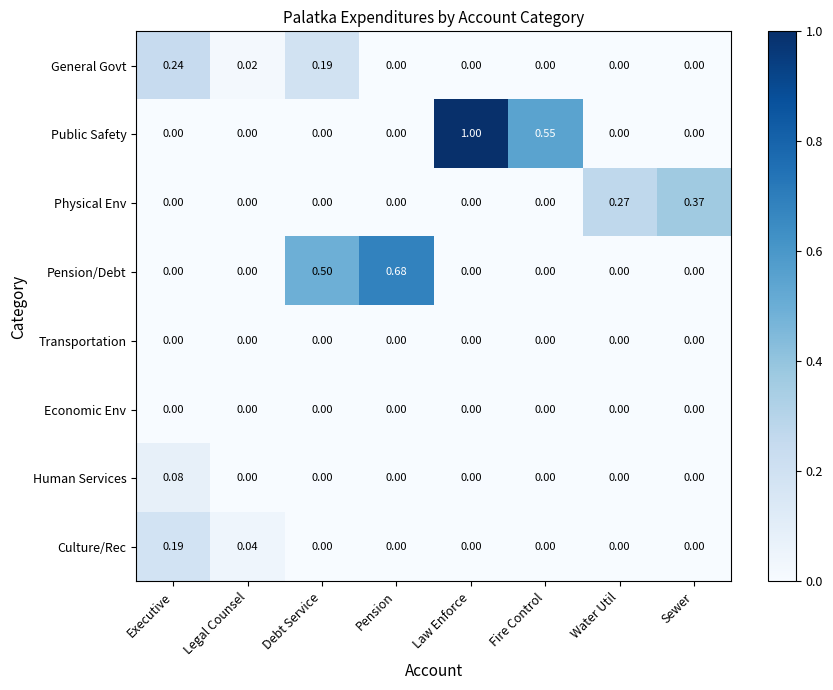

Which label corresponds to the largest value in the chart?

Law Enforce